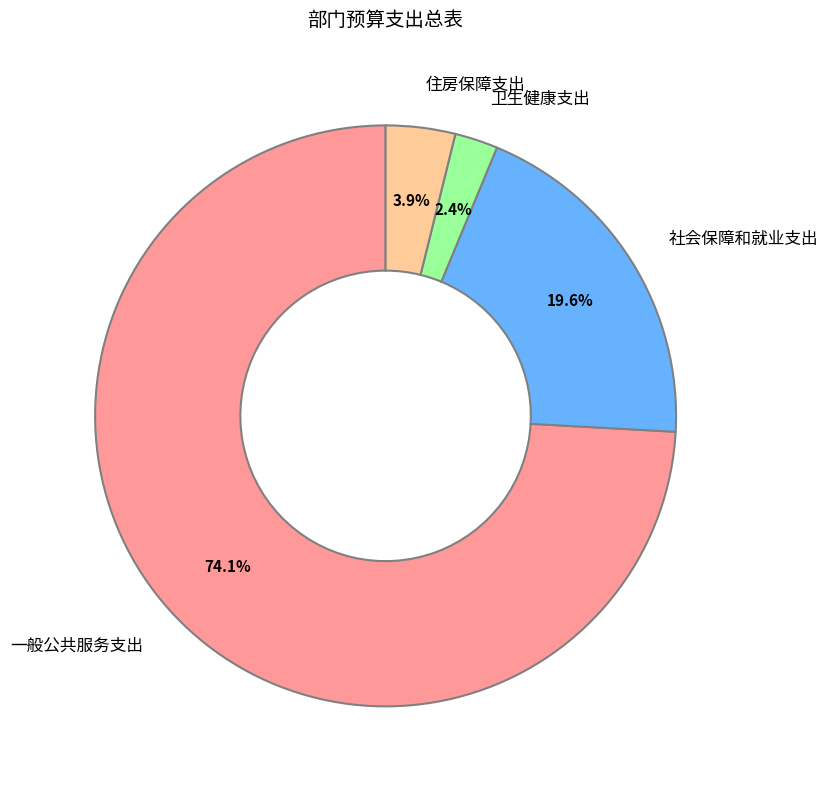

Combined, do 住房保障支出 and 一般公共服务支出 account for over 50%?

Yes